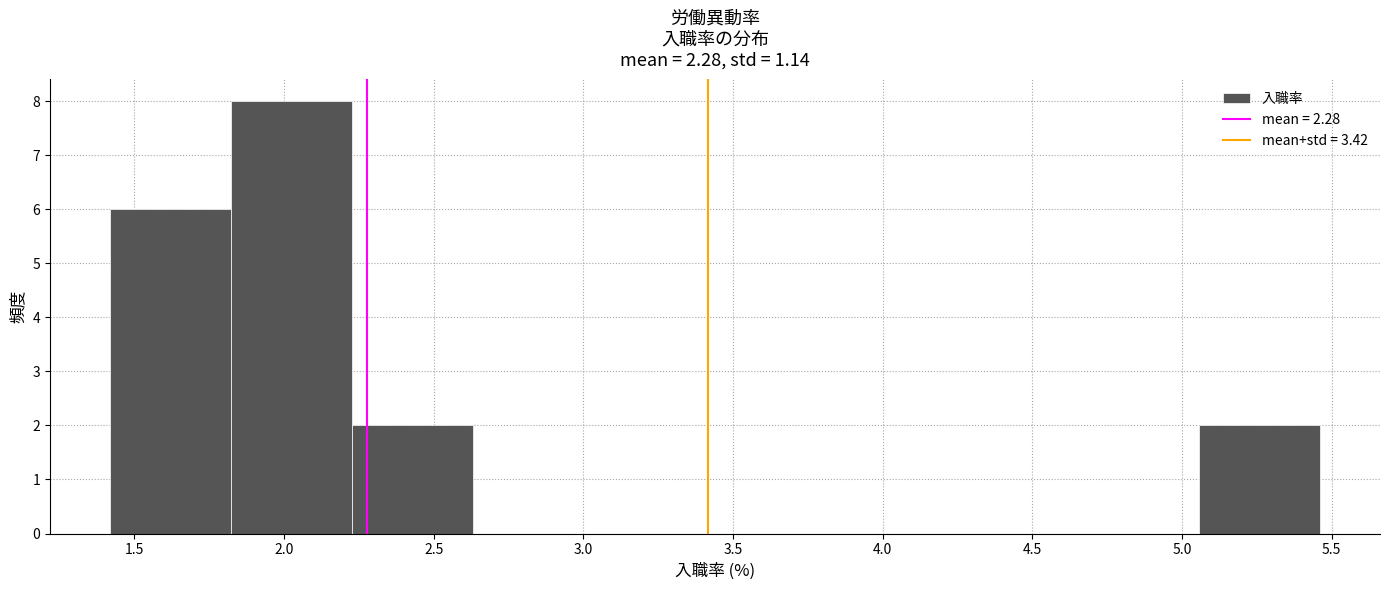

How tall is the bar that spans 1.40 to 1.80 on the x-axis? Neither the bar edges nor the heights are printed on the chart, so give them approximately, as read against the axes.

6